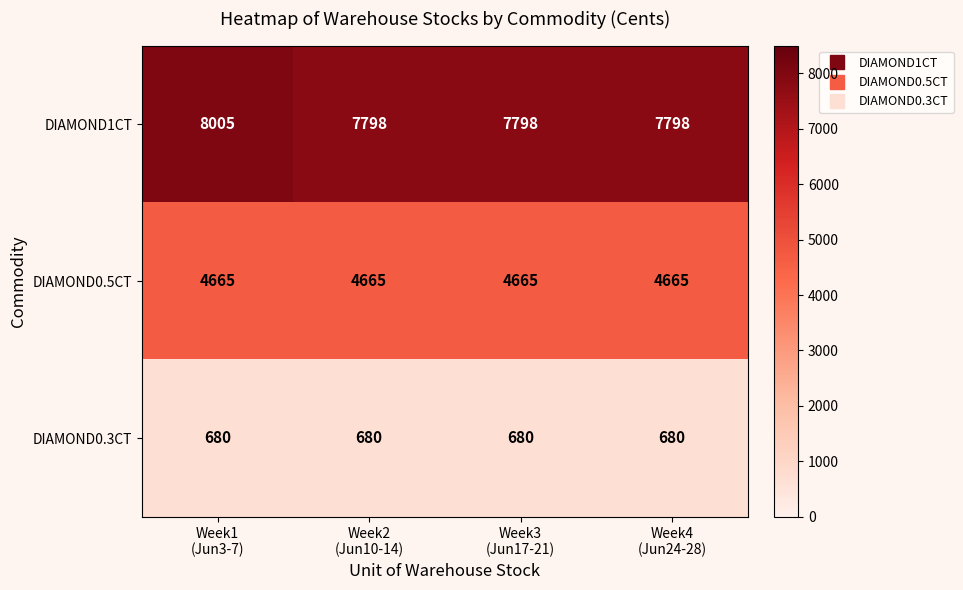

Rank the series by their average value, from lowest to highest.

DIAMOND0.3CT, DIAMOND0.5CT, DIAMOND1CT